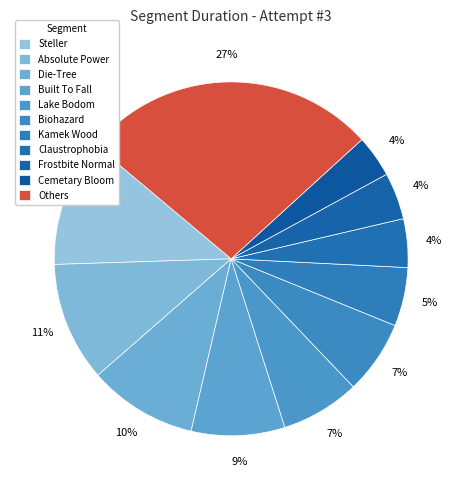

How many segments does this pie chart have?

11